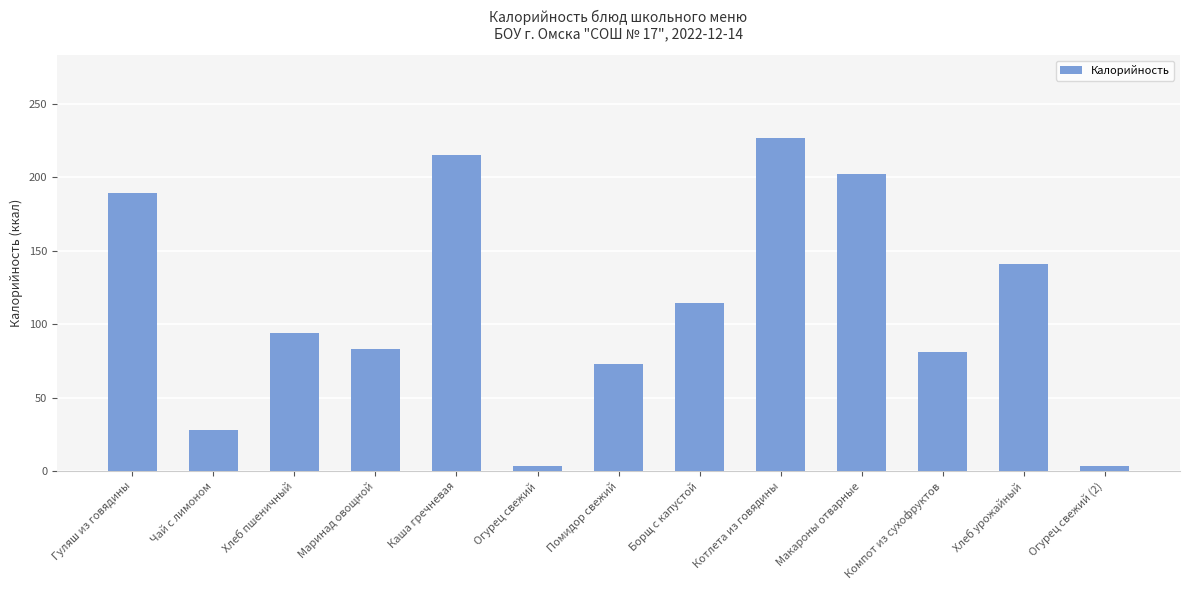

What is the change in value from Хлеб пшеничный to Борщ с капустой?

+20.5